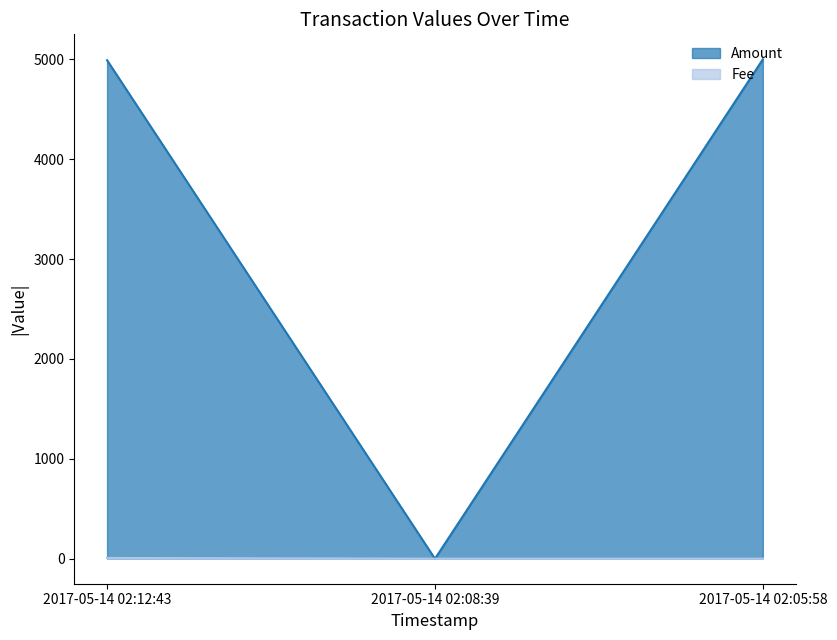

Which series has the widest spread of values?

Amount